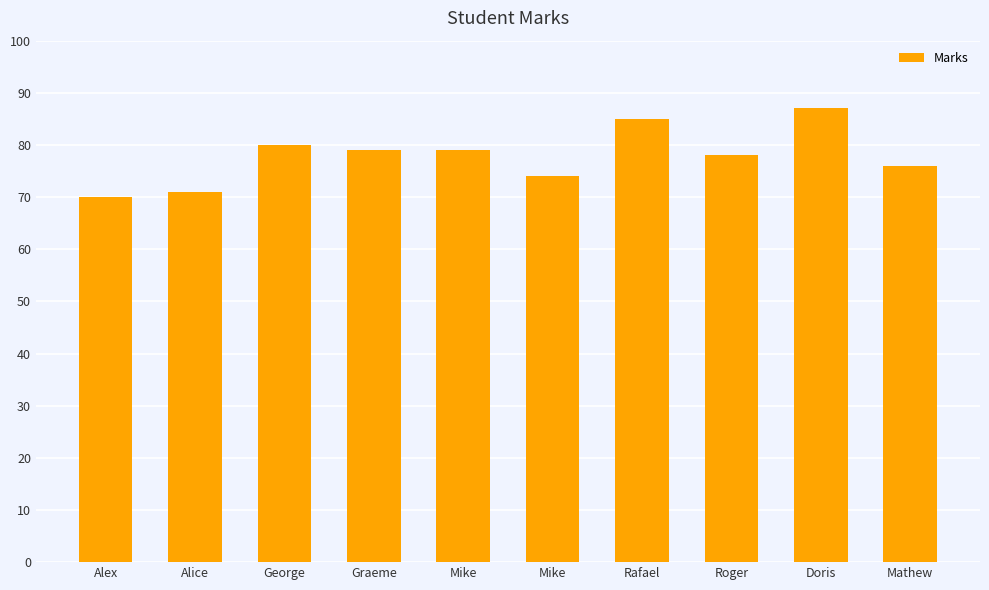

How many bars are there in total?

10